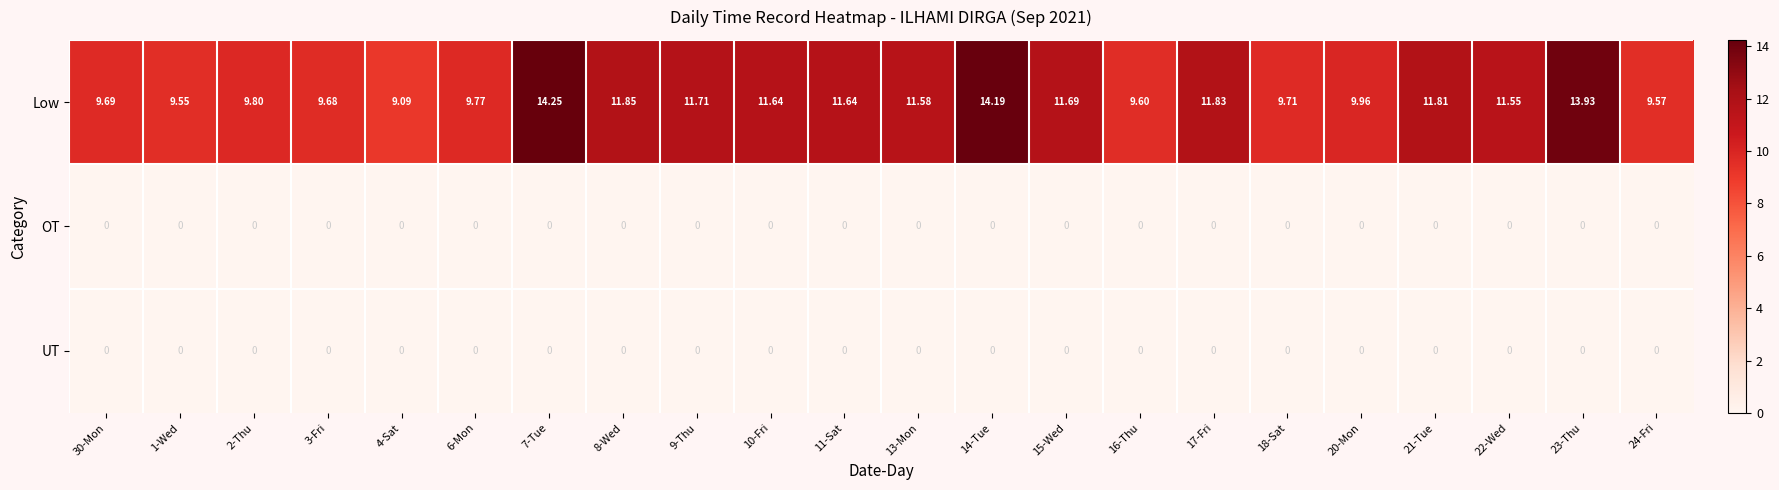

At how many categories does at least one series exceed 11?

12